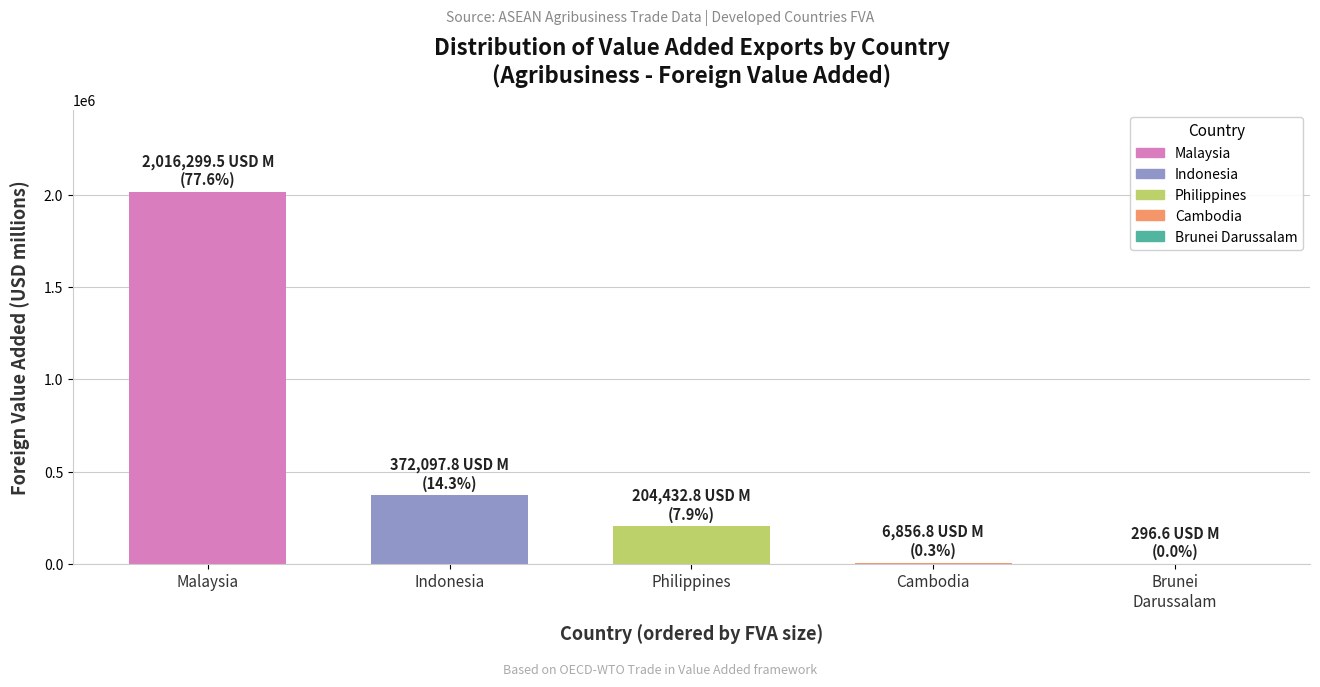

Which has a higher value, Malaysia or Indonesia?

Malaysia